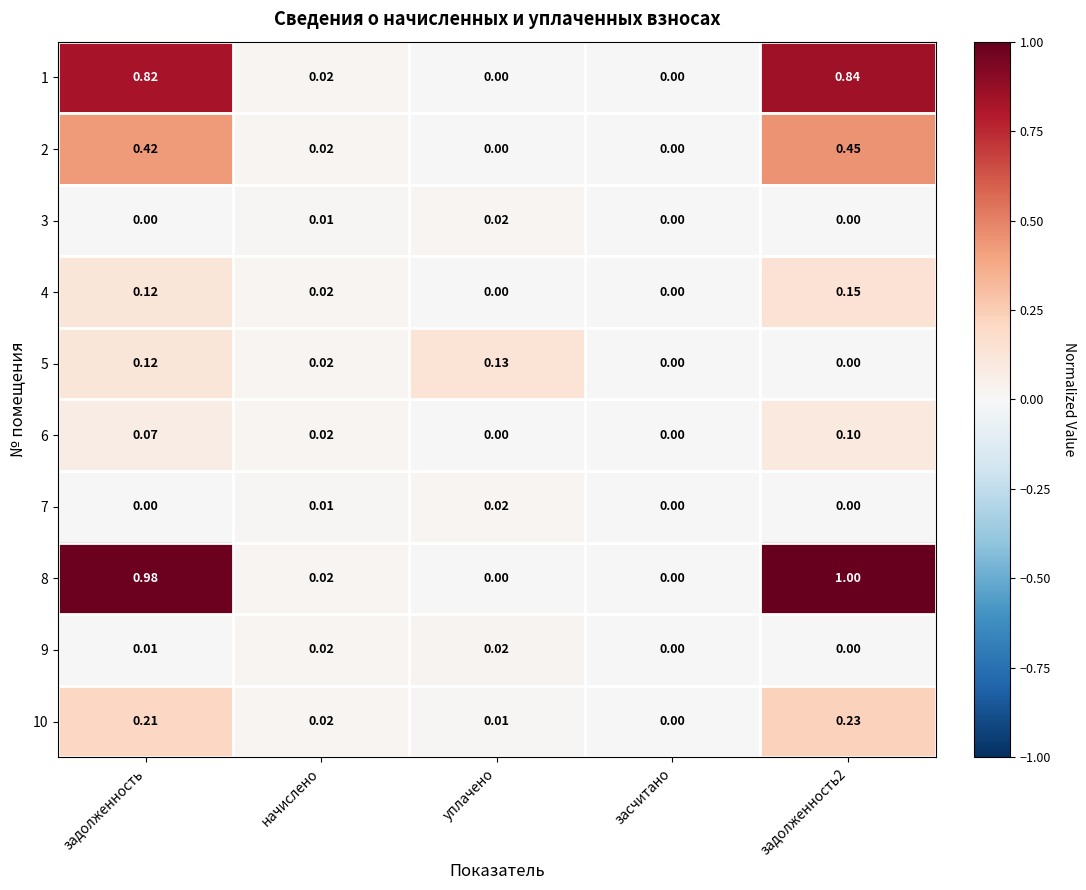

Count the number of data series in this chart.

10